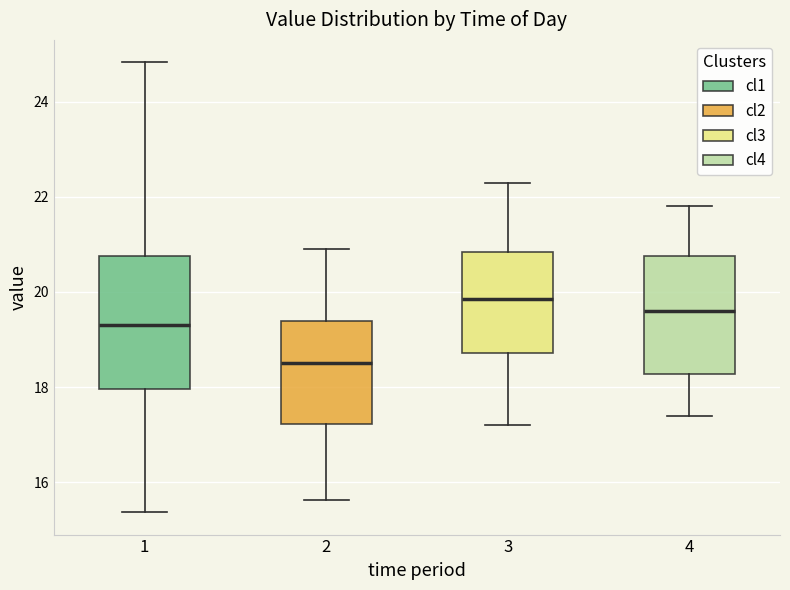

Reading left to right, read every box against the y-axis: the position of its median line, the range the box covers, and the ends of its whiskers. The values are not printed on the chart, so give them approximately, as read against the axis.

1: median 19.4, box 18.0 to 20.8, whiskers 15.4 to 24.8
2: median 18.6, box 17.2 to 19.4, whiskers 15.6 to 21.0
3: median 19.8, box 18.8 to 20.8, whiskers 17.2 to 22.4
4: median 19.6, box 18.2 to 20.8, whiskers 17.4 to 21.8